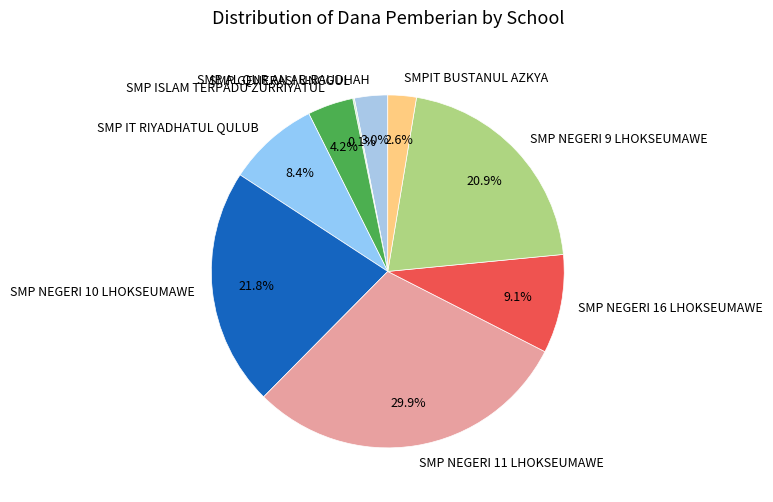

What percentage do SMP AL QUR AN AR-RAUDHAH and SMP ISLAM TERPADU ZURRIYATUL together represent?

7.2%